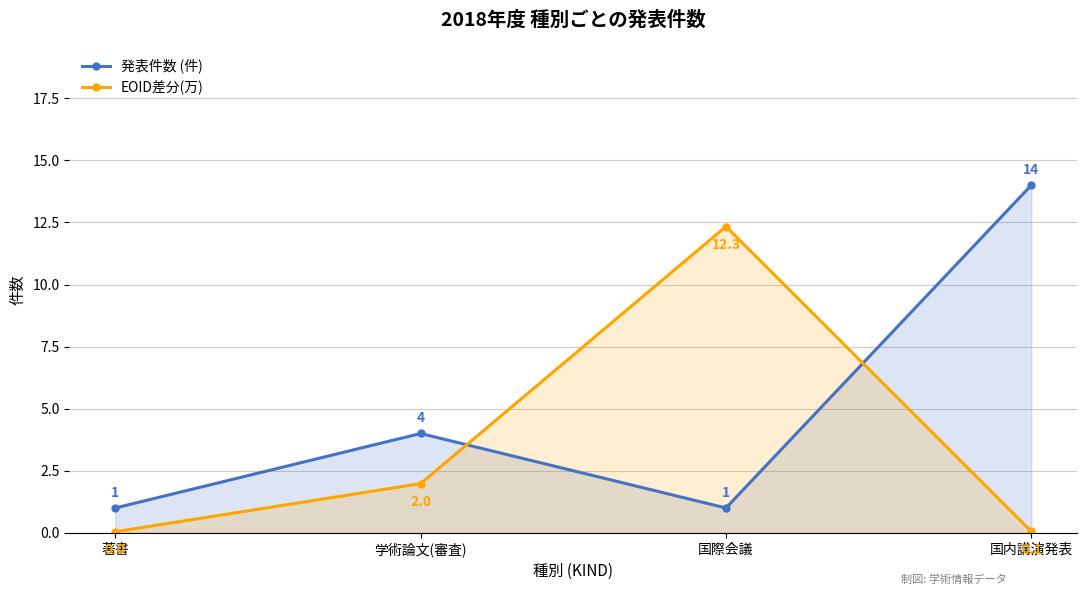

Rank the series at 国際会議 from lowest to highest value.

発表件数 (件), EOID差分(万)